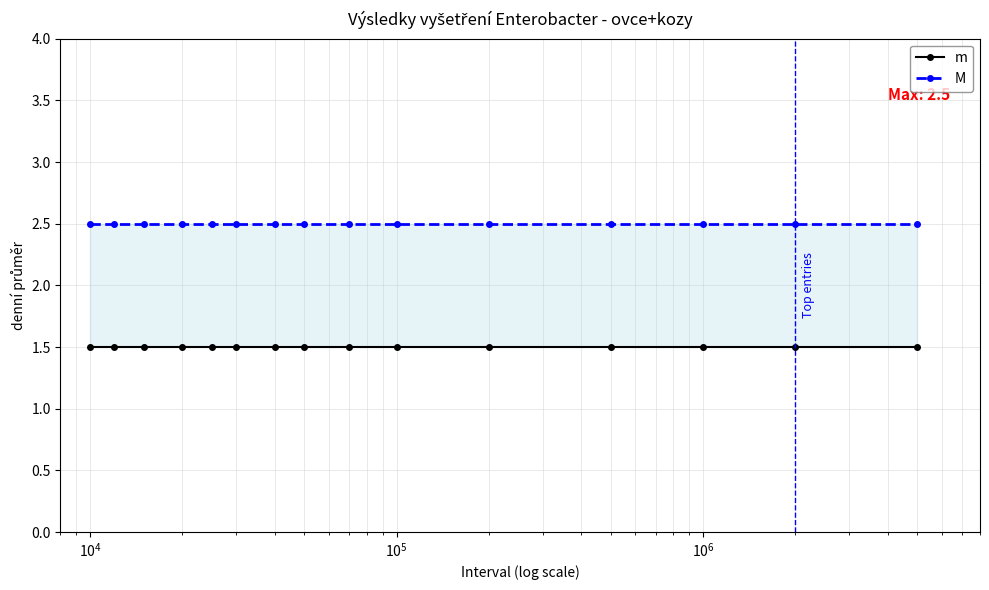

Read the M value at $\mathdefault{10^{4}}$.

2.5